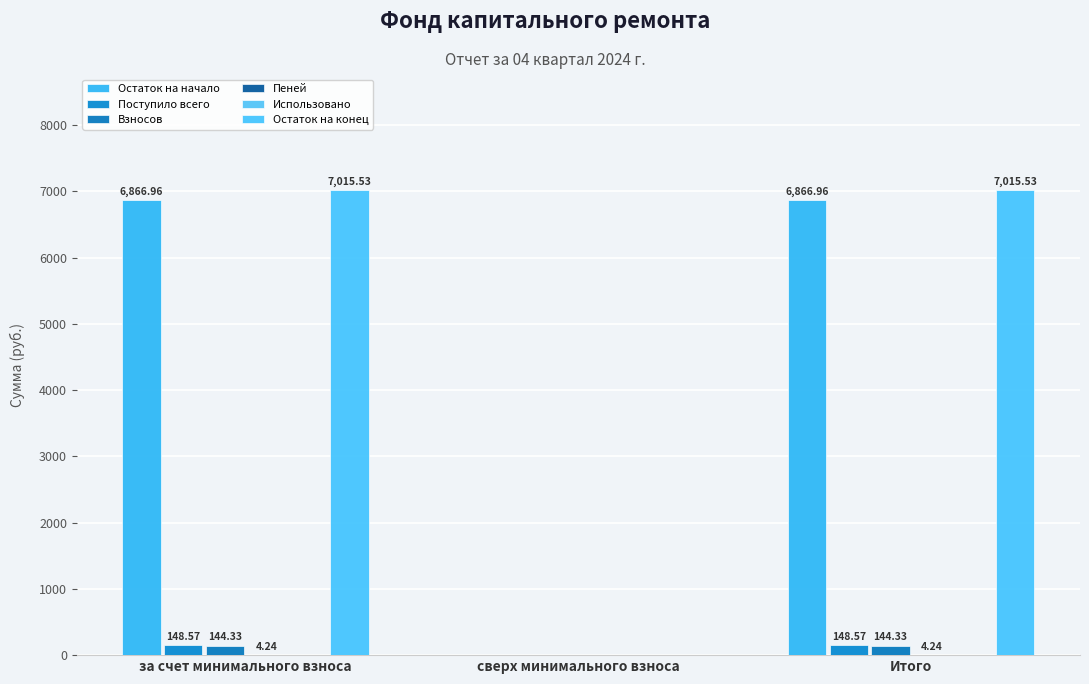

At which label is Остаток на начало closest to 3433?

сверх минимального взноса